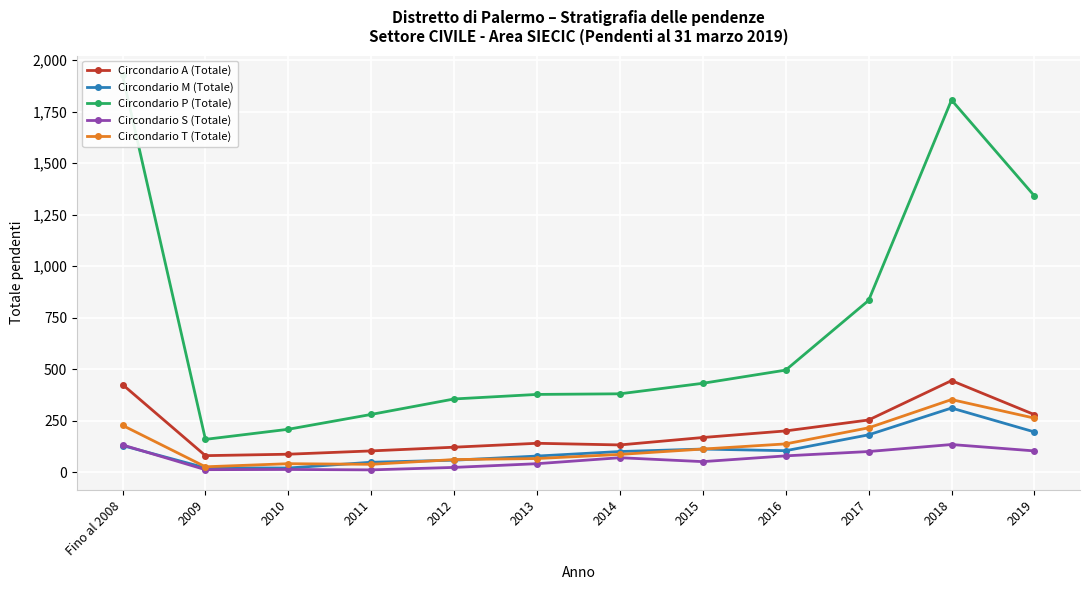

What is the maximum value for Circondario P (Totale)?

1926